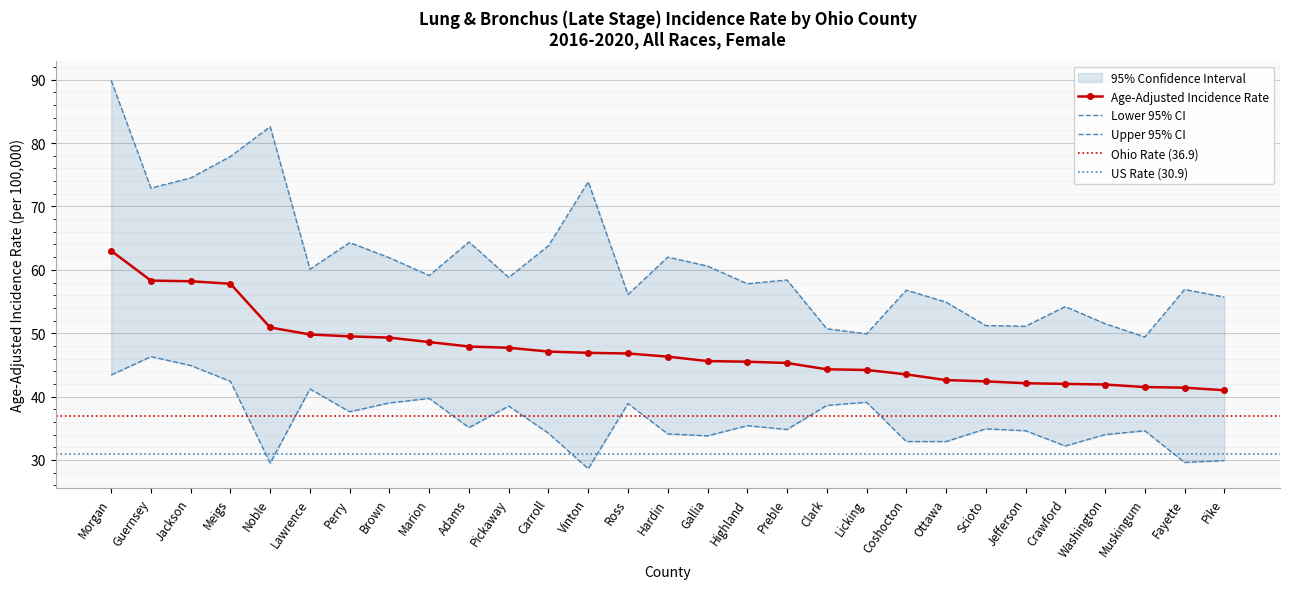

Which label corresponds to the largest value in the chart?

Morgan